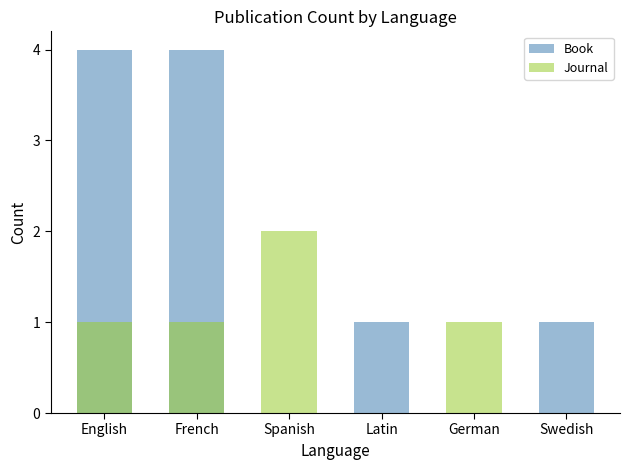

At which category is the sum across all series the highest?

English